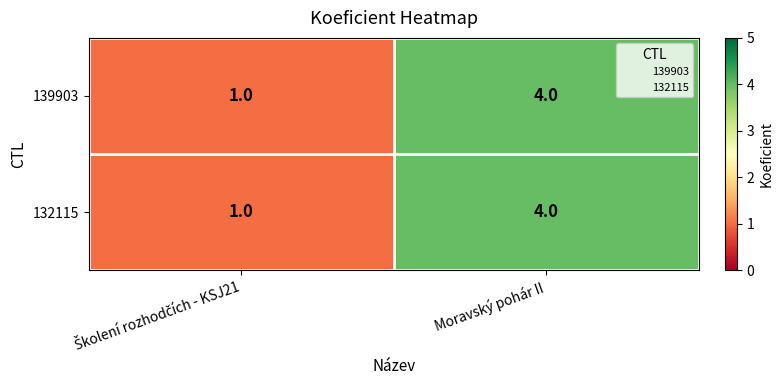

What is the approximate value of 132115 at Moravský pohár II?

4